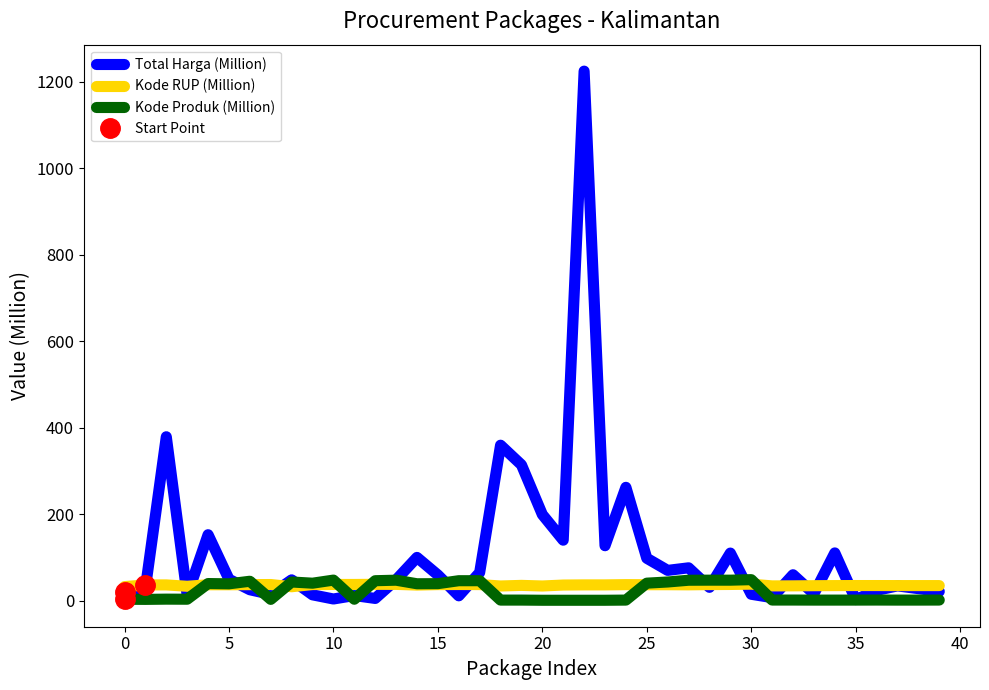

Reading left to right, transcribe all the data shown in this chart.

Total Harga (Million): 19.9	29.0	379.1	12.0	152.5	49.5	25.2	14.4	48.1	13.4	3.8	11.8	5.1	48.1	100.0	59.4	11.1	65.0	359.5	314.1	199.2	139.8	1224.7	127.0	262.1	98.0	70.0	75.9	30.8	110.0	14.8	6.9	59.9	15.8	110.4	2.4	23.7	34.1	27.7	21.2
Kode RUP (Million): 32.5	36.4	36.4	33.2	36.7	36.8	37.0	37.3	32.2	37.2	37.4	37.4	37.8	37.6	36.0	37.1	37.3	37.1	33.9	35.3	33.9	36.1	36.4	36.4	37.0	36.8	36.8	36.6	37.1	37.4	38.1	34.1	34.2	34.6	34.8	34.9	34.9	34.8	34.8	34.8
Kode Produk (Million): 3.2	2.9	3.5	3.3	39.5	38.9	44.9	2.9	43.1	40.4	47.5	3.3	46.1	47.3	39.0	39.3	46.1	46.1	1.3	1.3	0.9	0.9	0.9	0.9	1.3	40.4	43.2	47.2	47.4	47.3	48.6	1.4	1.4	1.2	1.2	1.3	1.4	1.2	1.3	1.4